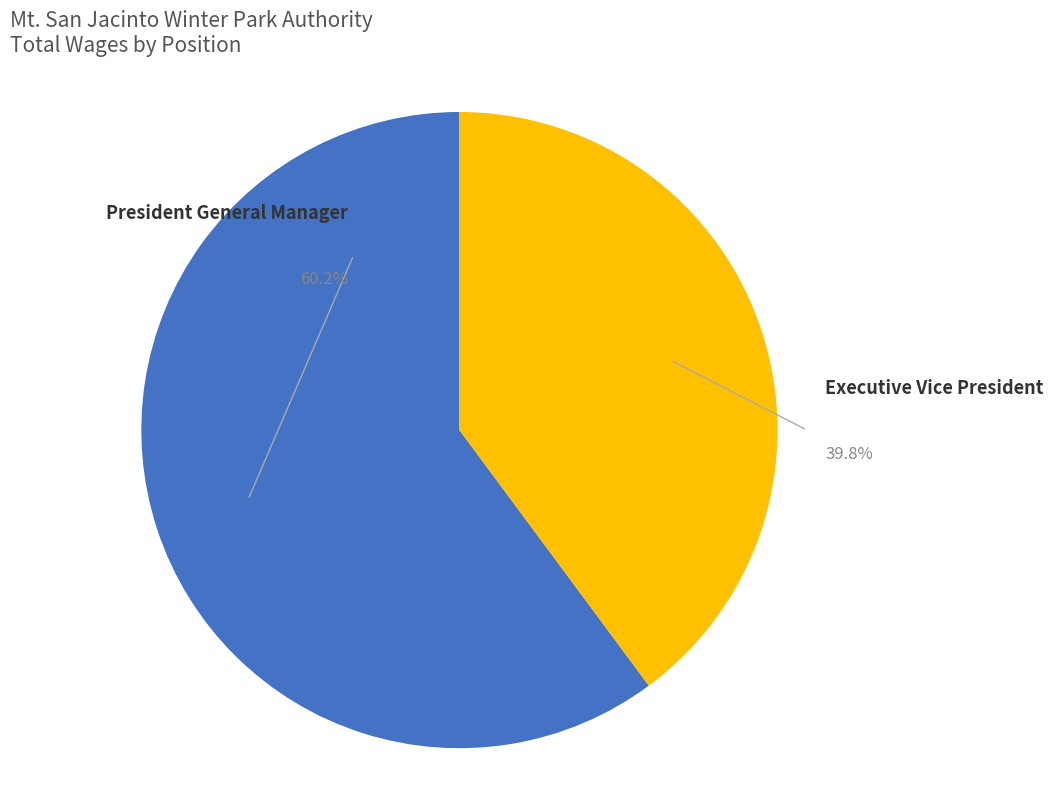

To the nearest percent, what percentage of the pie is President General Manager?

60%